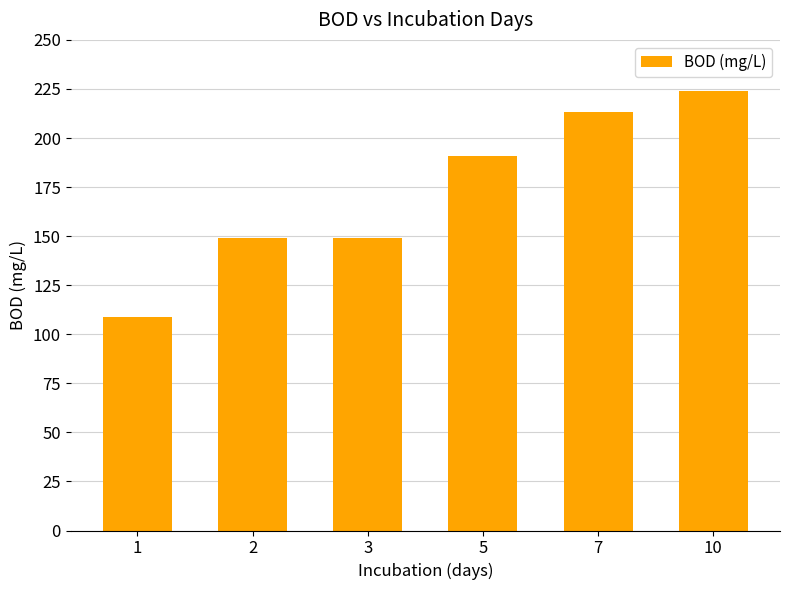

Between 3 and 7, which is larger?

7